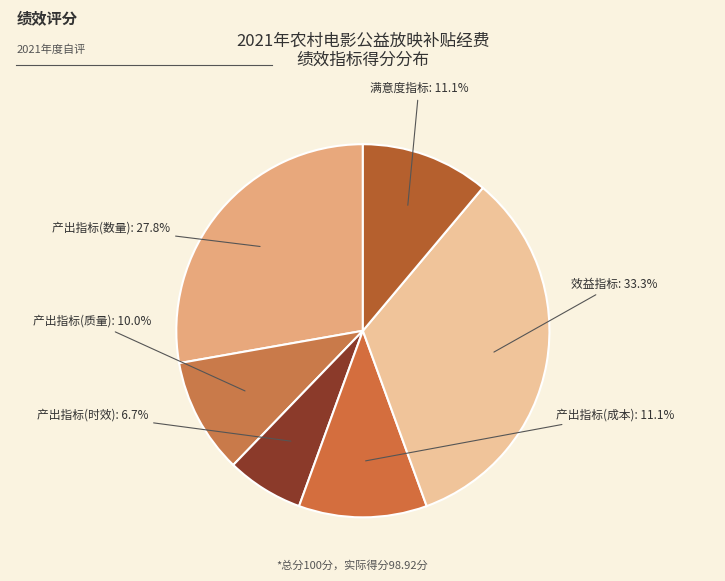

How many slices are in this pie chart?

6